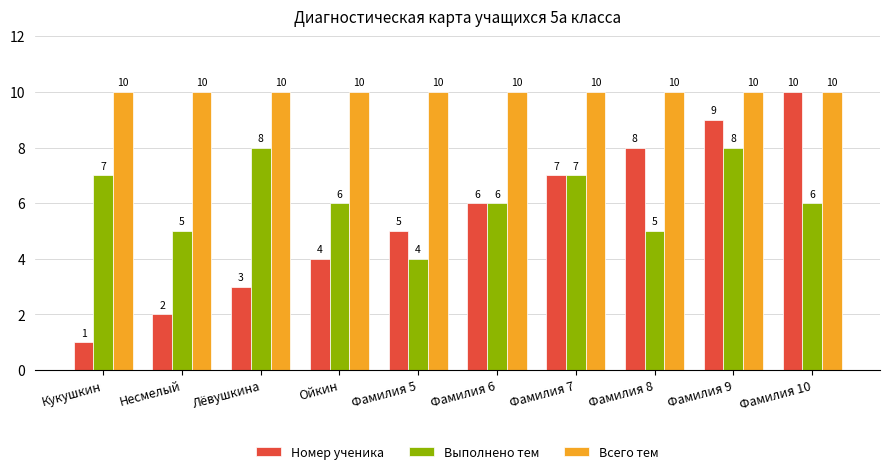

How many series are shown in this chart?

3